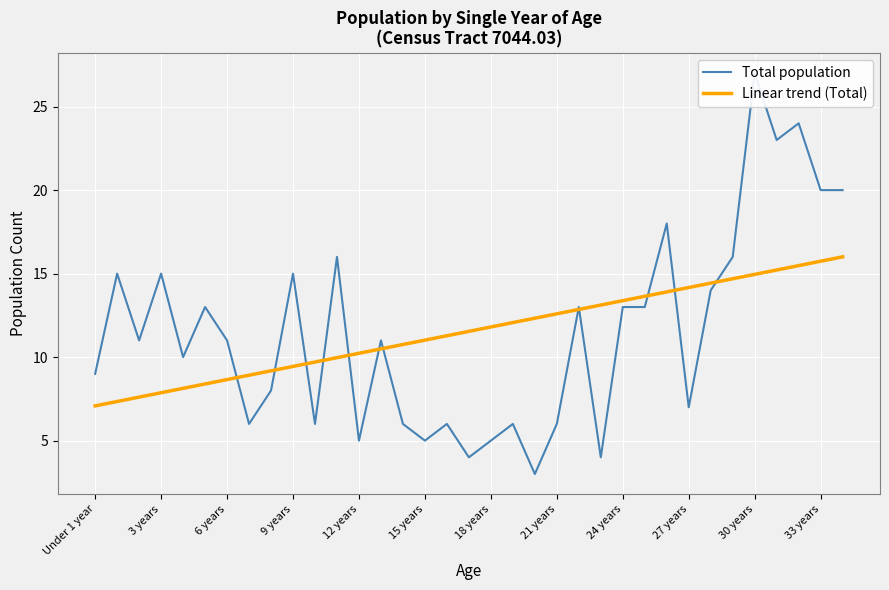

Reading left to right, transcribe all the data shown in this chart.

Total population: 9.0	15.0	11.0	15.0	10.0	13.0	11.0	6.0	8.0	15.0	6.0	16.0	5.0	11.0	6.0	5.0	6.0	4.0	5.0	6.0	3.0	6.0	13.0	4.0	13.0	13.0	18.0	7.0	14.0	16.0	27.0	23.0	24.0	20.0	20.0
Linear trend (Total): 7.1	7.3	7.6	7.9	8.1	8.4	8.7	8.9	9.2	9.4	9.7	10.0	10.2	10.5	10.8	11.0	11.3	11.5	11.8	12.1	12.3	12.6	12.9	13.1	13.4	13.6	13.9	14.2	14.4	14.7	15.0	15.2	15.5	15.7	16.0